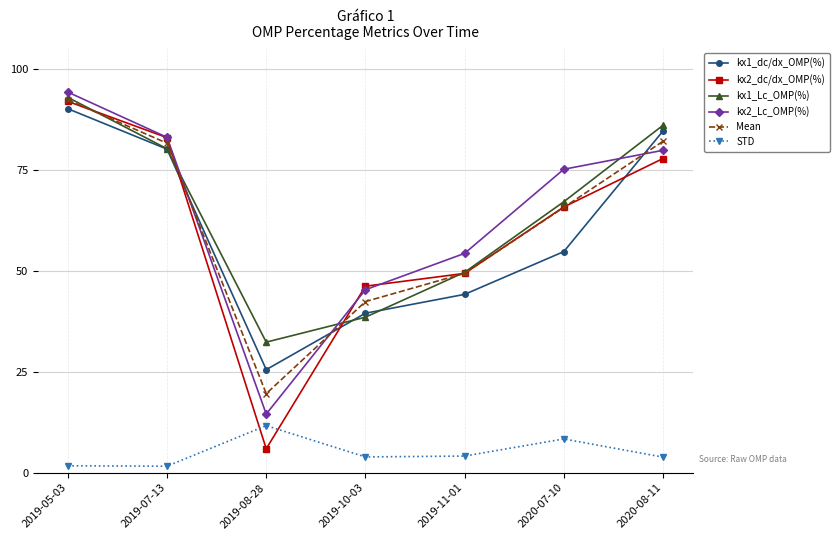

What is the difference between the kx1_dc/dx_OMP(%) values at 2019-10-03 and 2019-05-03?

50.6